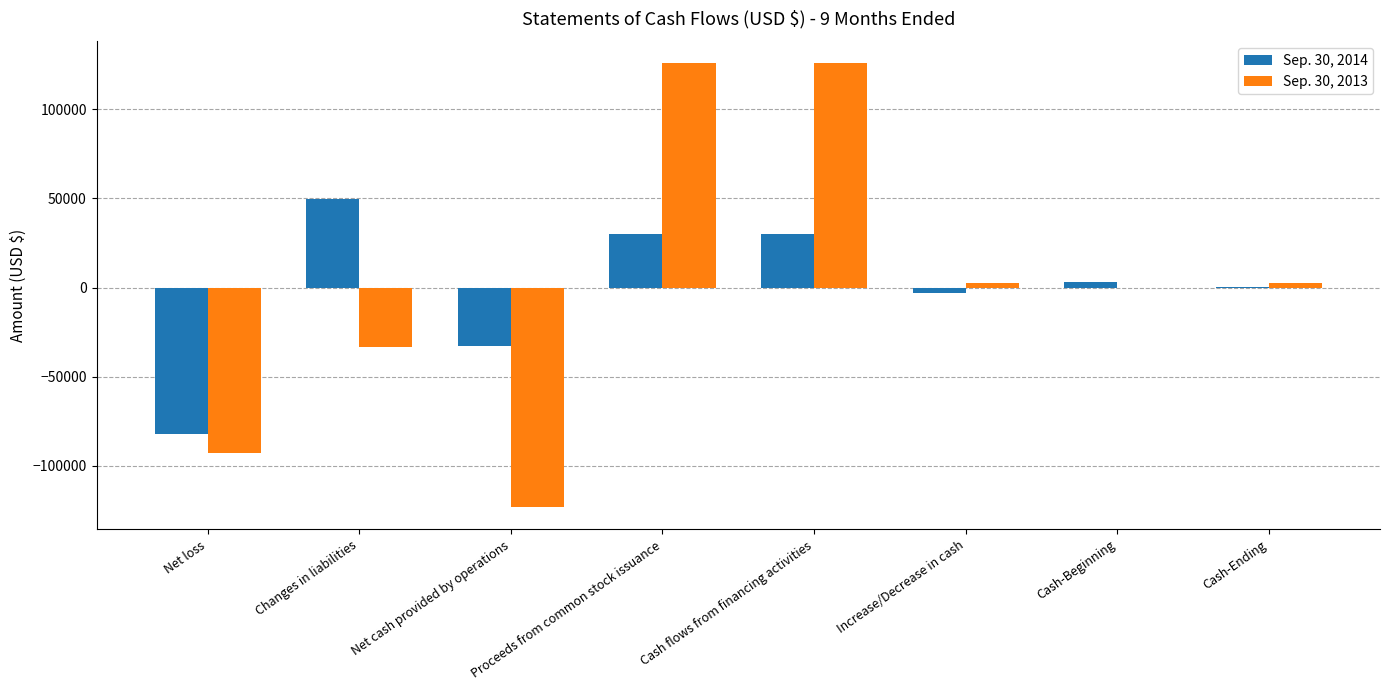

Between Net loss and Cash flows from financing activities, which series saw the biggest shift?

Sep. 30, 2013